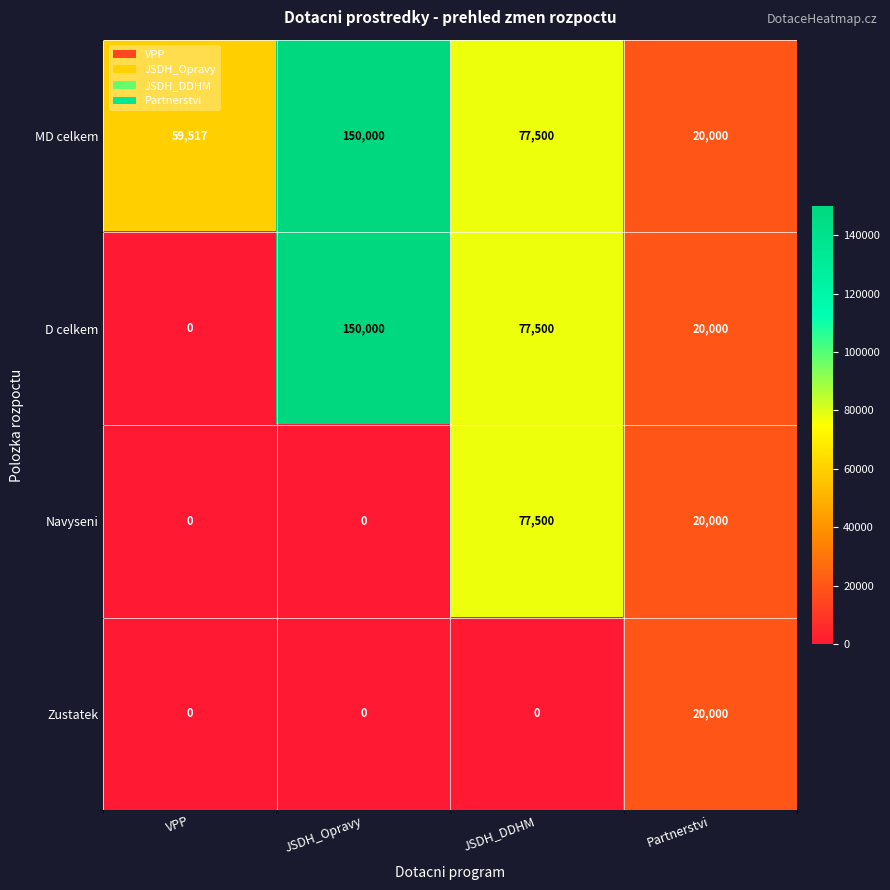

Reading left to right, transcribe all the data shown in this chart.

MD celkem: 59517	150000	77500	20000
D celkem: 0	150000	77500	20000
Navyseni: 0	0	77500	20000
Zustatek: 0	0	0	20000